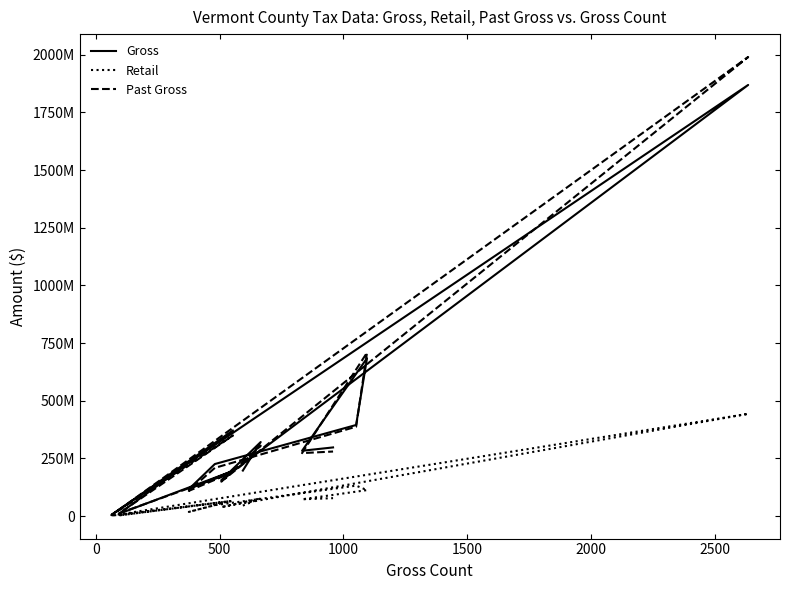

What are all the series names shown in the legend?

Gross, Retail, Past Gross